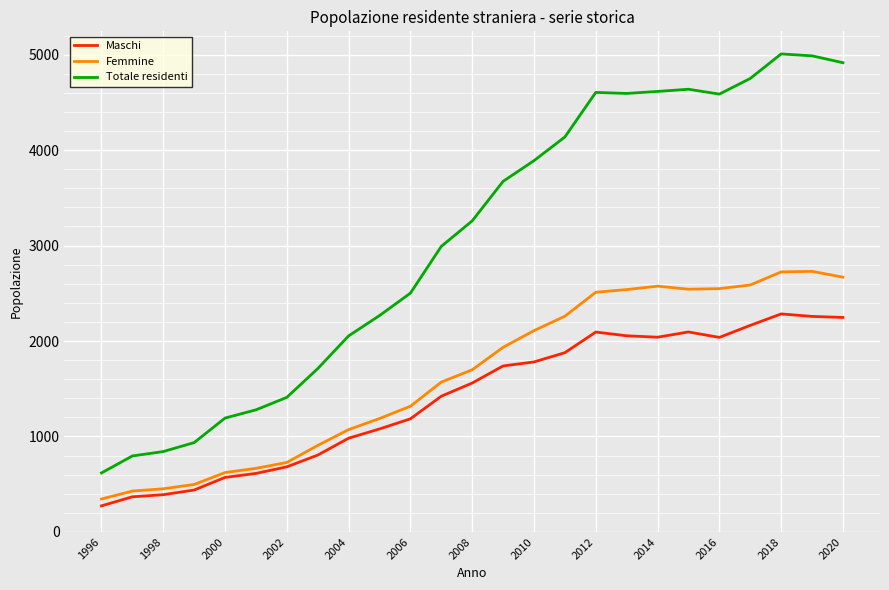

List the series in order of their peak value, highest first.

Totale residenti, Femmine, Maschi